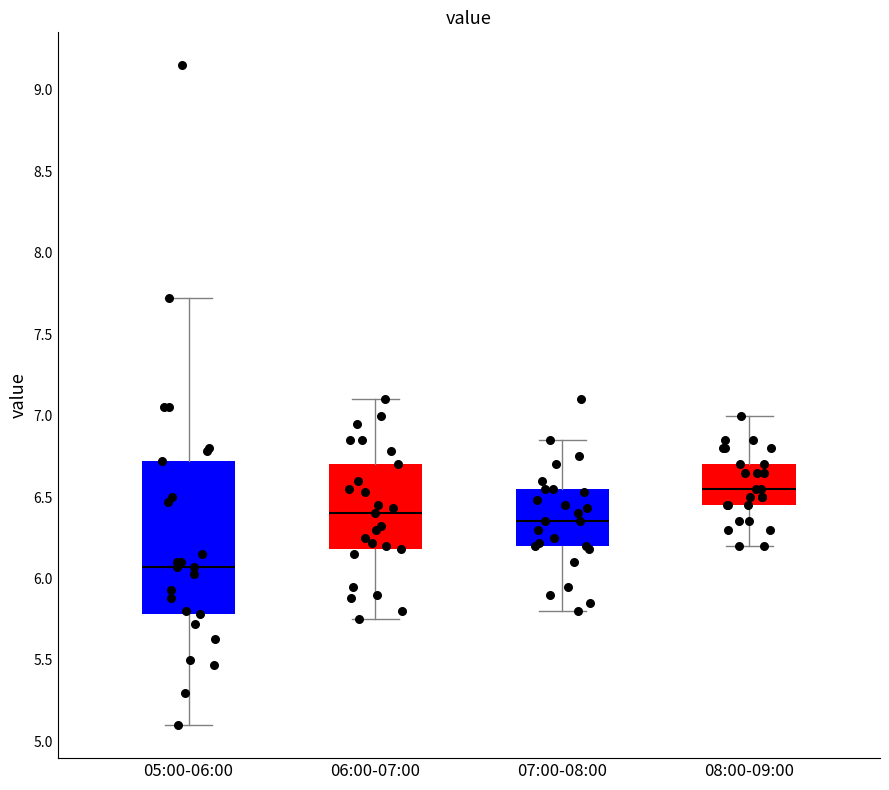

Reading left to right, read every box against the y-axis: the position of its median line, the range the box covers, and the ends of its whiskers. The values are not printed on the chart, so give them approximately, as read against the axis.

05:00-06:00: median 6.05, box 5.80 to 6.70, whiskers 5.10 to 7.70
06:00-07:00: median 6.40, box 6.20 to 6.70, whiskers 5.75 to 7.10
07:00-08:00: median 6.35, box 6.20 to 6.55, whiskers 5.80 to 6.85
08:00-09:00: median 6.55, box 6.45 to 6.70, whiskers 6.20 to 7.00